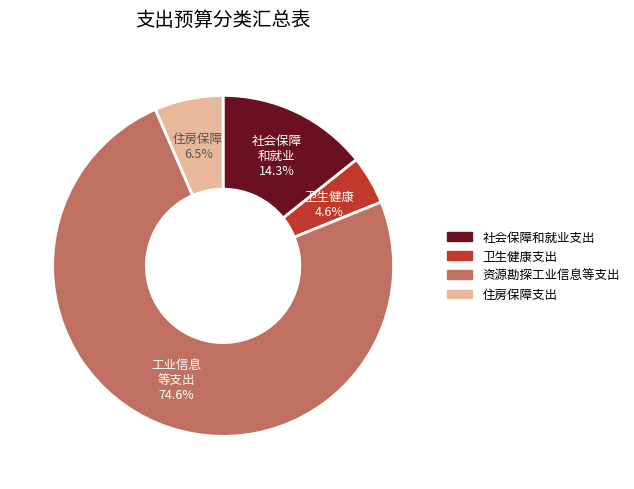

Which category accounts for the majority?

资源勘探工业信息等支出